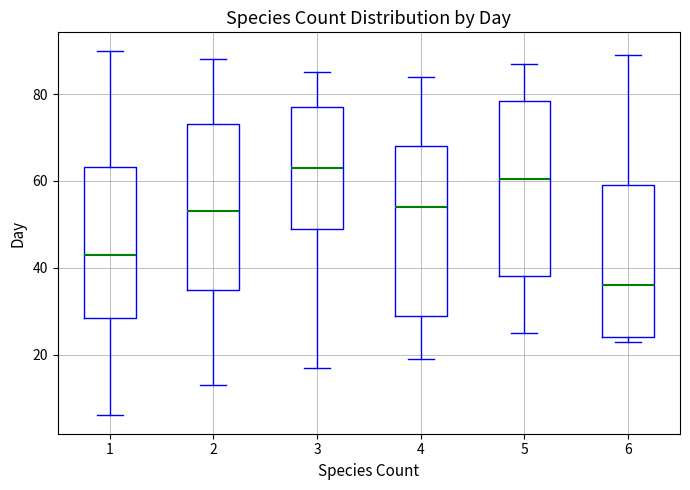

Reading left to right, read every box against the y-axis: the position of its median line, the range the box covers, and the ends of its whiskers. The values are not printed on the chart, so give them approximately, as read against the axis.

1: median 44, box 28 to 64, whiskers 6 to 90
2: median 54, box 36 to 74, whiskers 14 to 88
3: median 64, box 50 to 78, whiskers 18 to 86
4: median 54, box 30 to 68, whiskers 20 to 84
5: median 60, box 38 to 78, whiskers 26 to 88
6: median 36, box 24 to 60, whiskers 24 (just below the box's lower edge) to 90